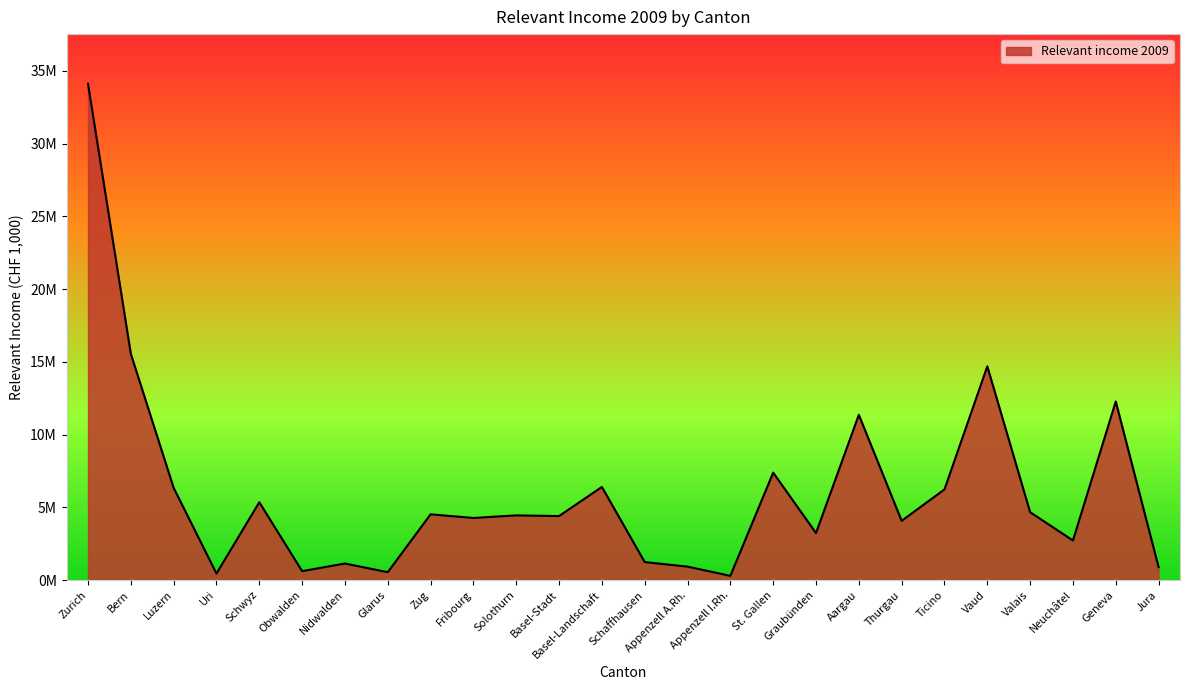

Reading right to left, list all the values displayed in this chart.

891269.2	12278279.0	2723157.9	4669382.8	14696197.7	6234367.3	4074225.0	11366271.7	3234544.2	7386921.4	292314.2	925874.3	1239458.2	6404586.1	4401933.7	4449152.7	4271885.2	4522711.1	544001.8	1139289.3	615749.8	5351185.7	450163.3	6340116.3	15552139.1	34123202.6